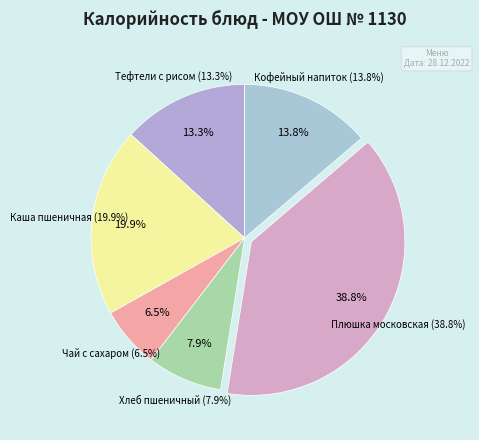

Rank the categories by value from lowest to highest.

ЧАЙ С САХАРОМ КАРКАДЕ, ХЛЕБ ПШЕНИЧНЫЙ, ТЕФТЕЛИ С РИСОМ С СОУСОМ ТОМАТНЫМ, КОФЕЙНЫЙ НАПИТОК НА МОЛОКЕ, КАША ПШЕНИЧНАЯ ВЯЗКАЯ (ГАРНИР), ПЛЮШКА МОСКОВСКАЯ